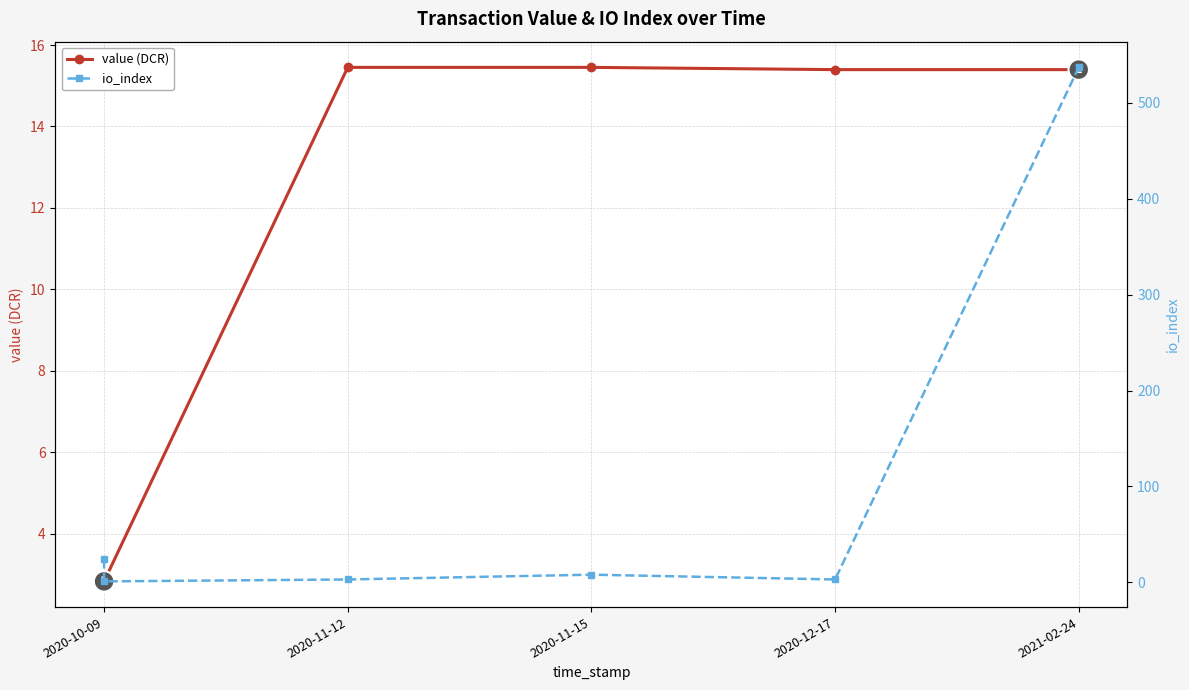

What is the difference between the maximum and minimum values in the io_index series?

536.0